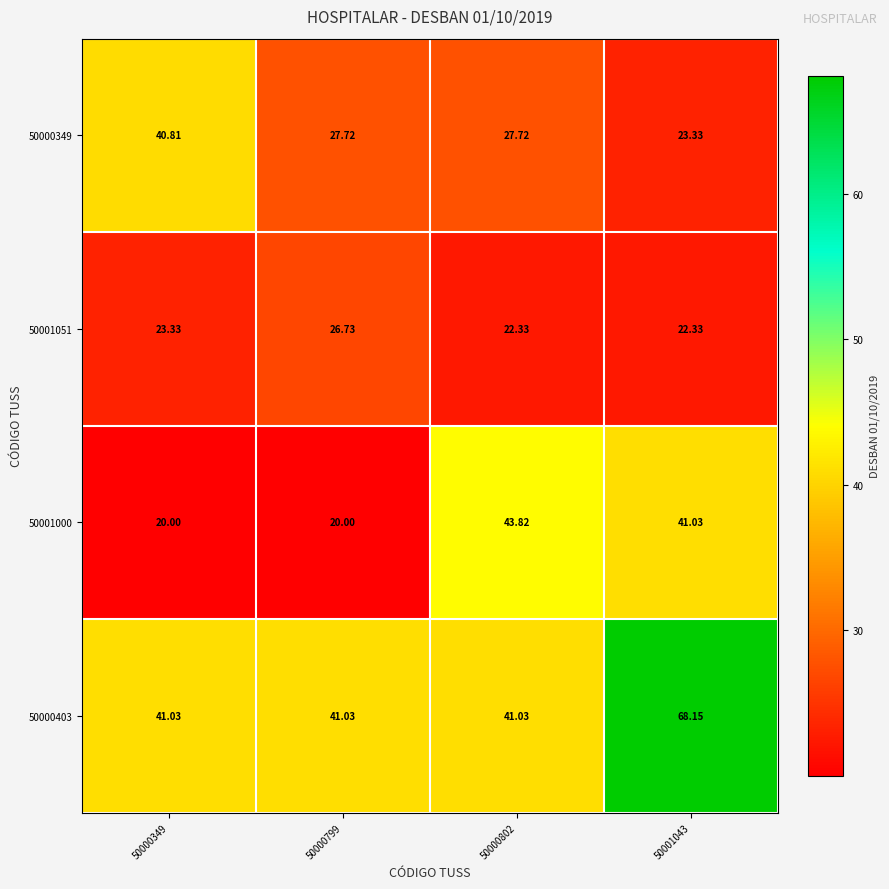

Reading left to right, extract all data points from this chart.

50000349: 50000349=40.8	50000799=27.7	50000802=27.7	50001043=23.3
50001051: 50000349=23.3	50000799=26.7	50000802=22.3	50001043=22.3
50001000: 50000349=20.0	50000799=20.0	50000802=43.8	50001043=41.0
50000403: 50000349=41.0	50000799=41.0	50000802=41.0	50001043=68.2